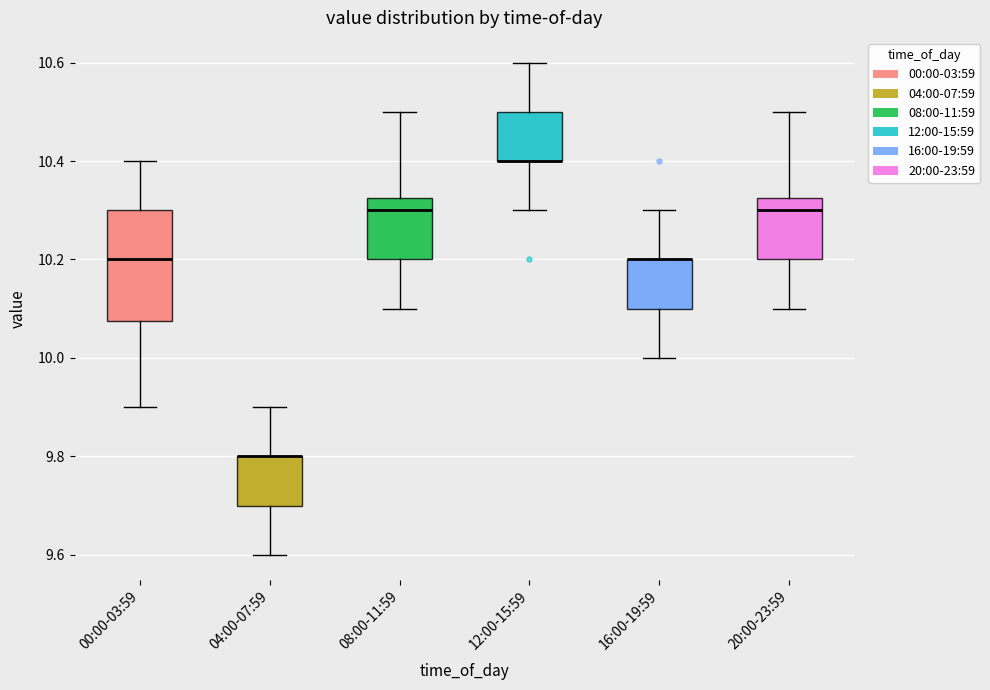

Comparing the boxes themselves (not the whiskers), which one is the tallest?

00:00-03:59